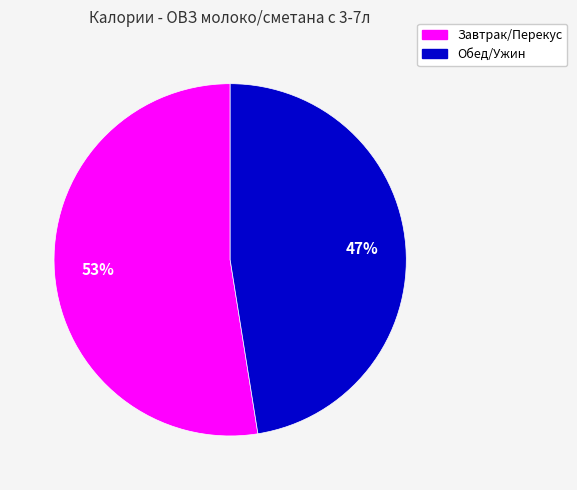

To the nearest percent, what is the average slice percentage?

50%